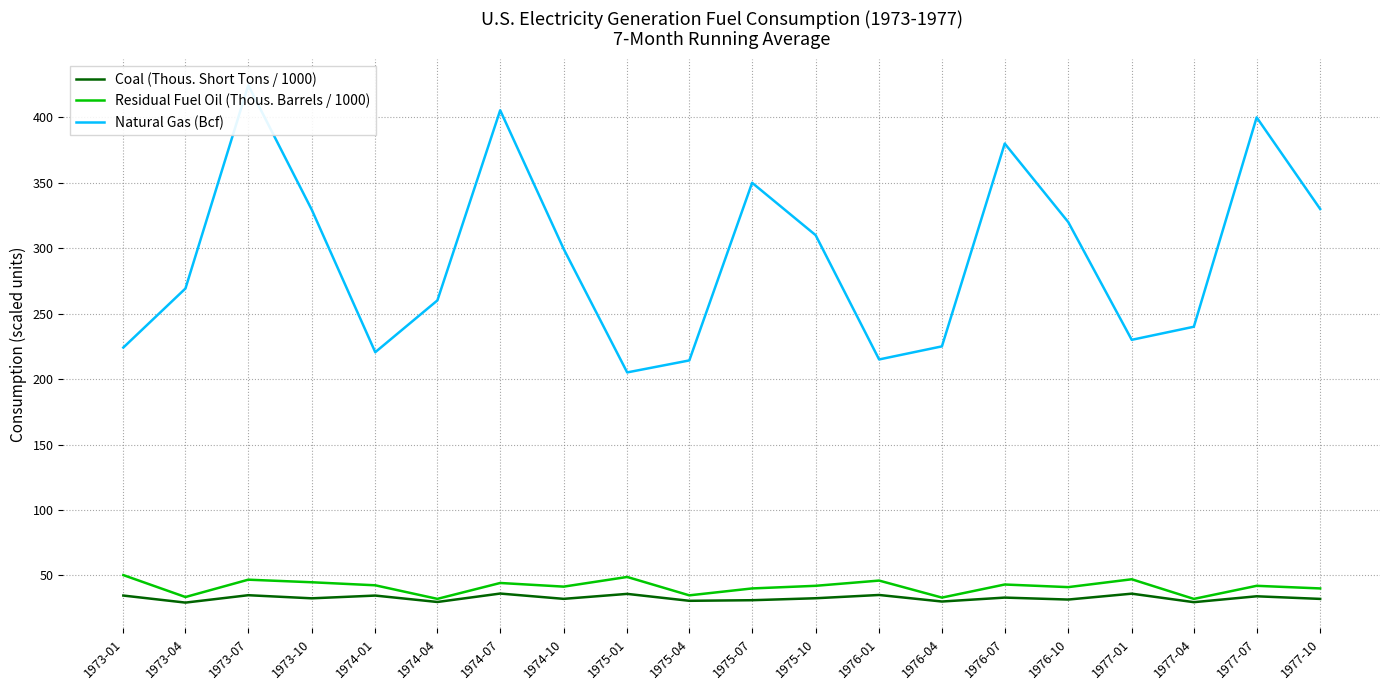

List the series in order of their peak value, highest first.

Natural Gas (Bcf), Residual Fuel Oil (Thous. Barrels / 1000), Coal (Thous. Short Tons / 1000)